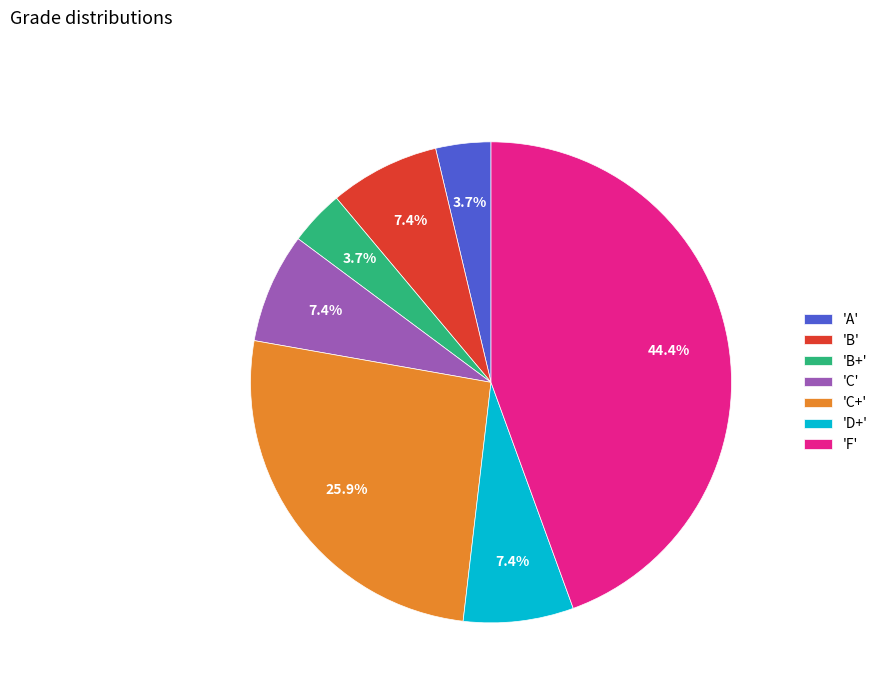

Count the number of slices in the pie.

7